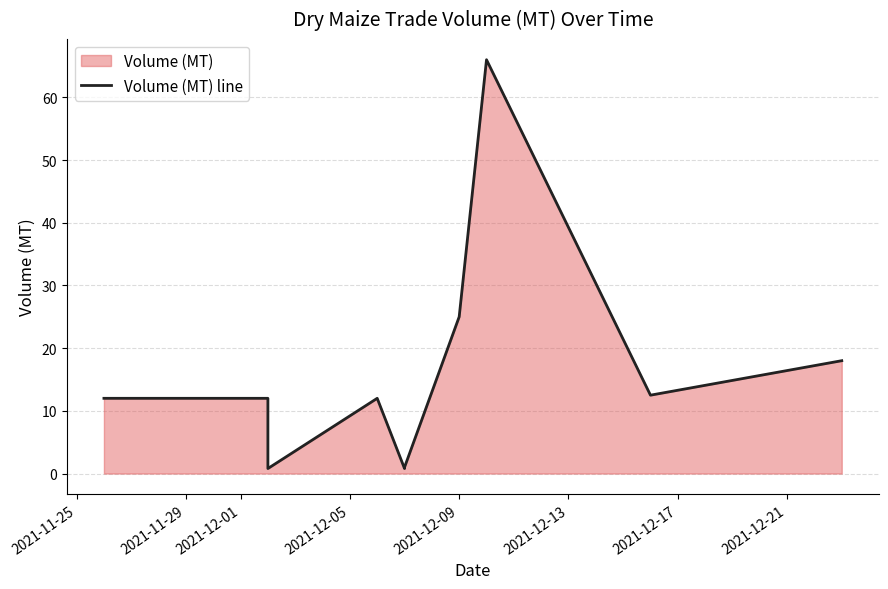

What is the change in value from 2021-11-25 to 2021-12-01?

-11.2